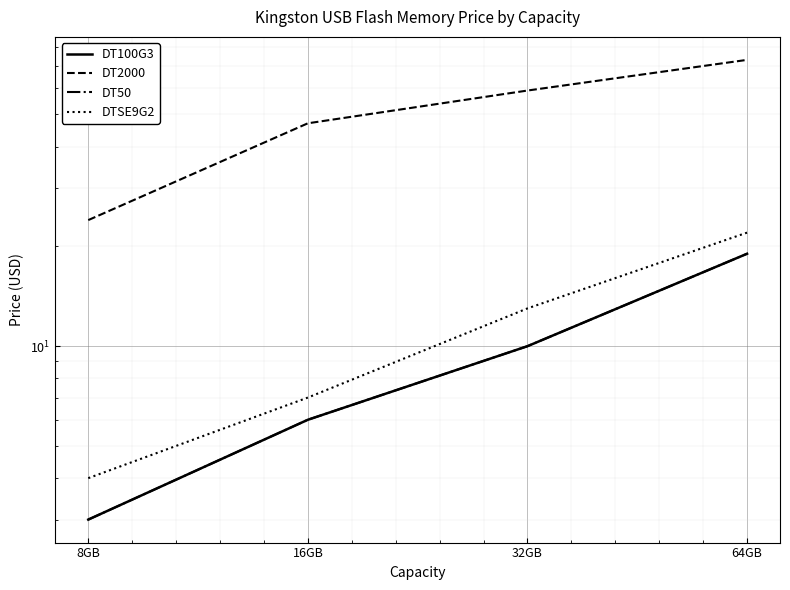

The DTSE9G2 series shows 22 at 64GB. True or false?

True